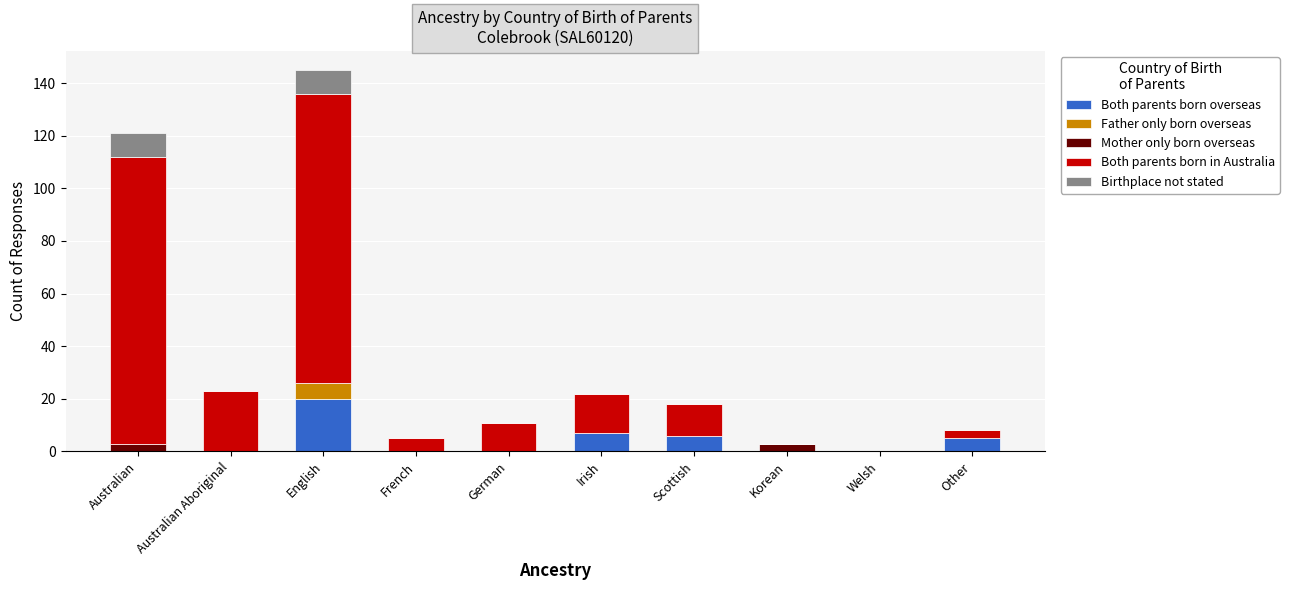

The value of Both parents born overseas at Australian is 7. True or false?

False